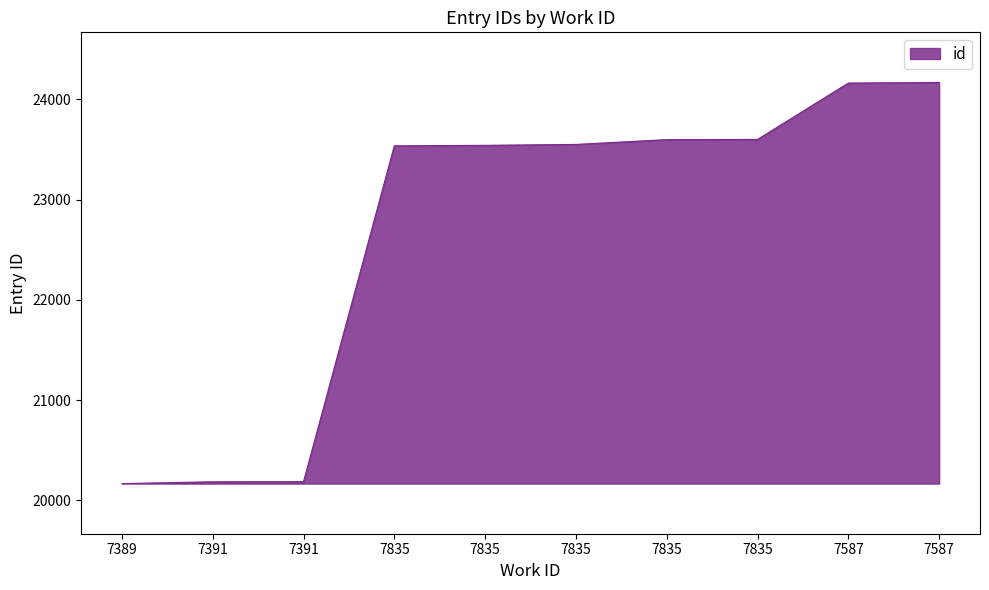

What is the difference between the maximum and minimum values?

4001